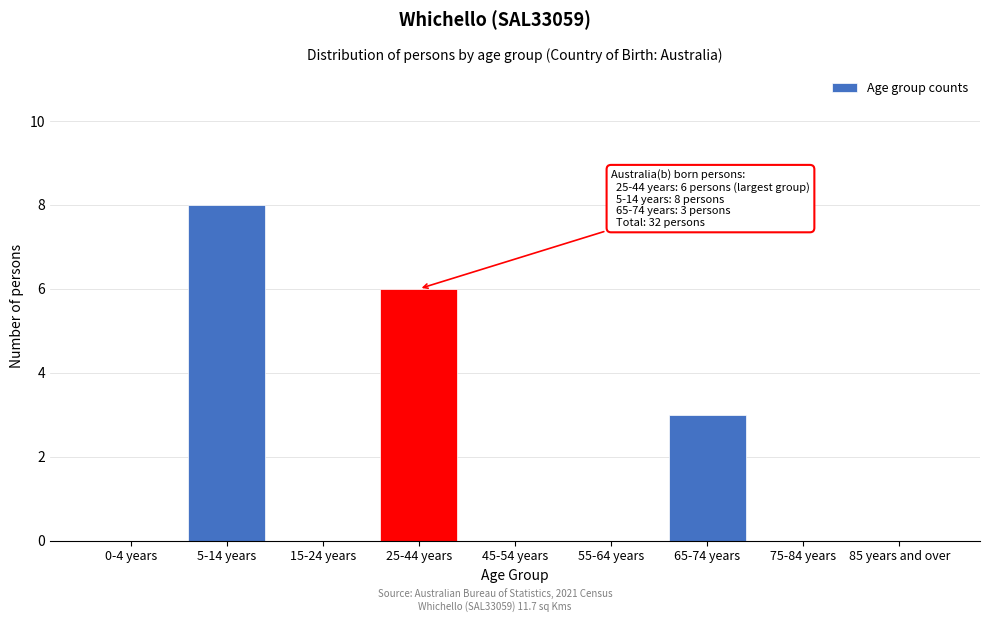

Reading left to right, list all the values displayed in this chart.

0-4 years=0	5-14 years=8	15-24 years=0	25-44 years=6	45-54 years=0	55-64 years=0	65-74 years=3	75-84 years=0	85 years and over=0